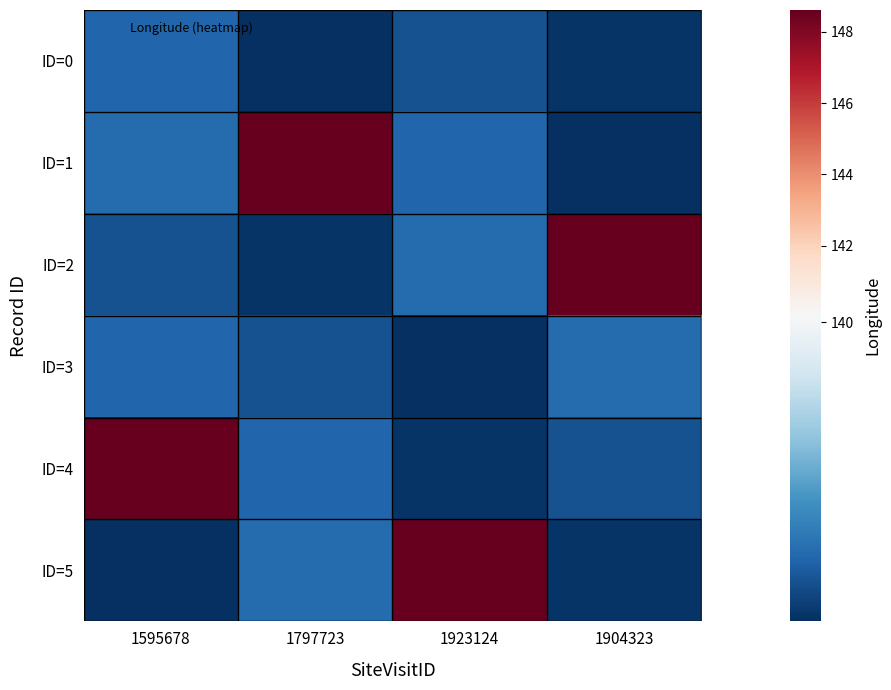

Which series has the widest spread of values?

ID=1